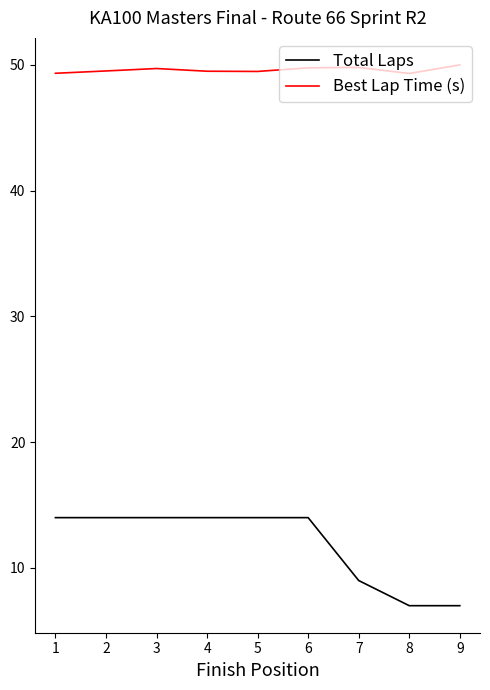

What are all the series names shown in the legend?

Total Laps, Best Lap Time (s)